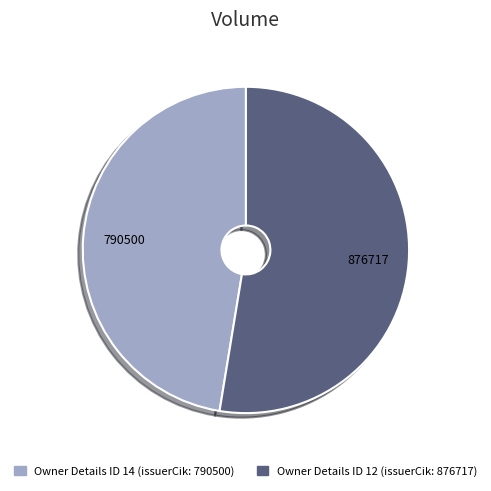

Is there a majority slice in this chart?

Yes